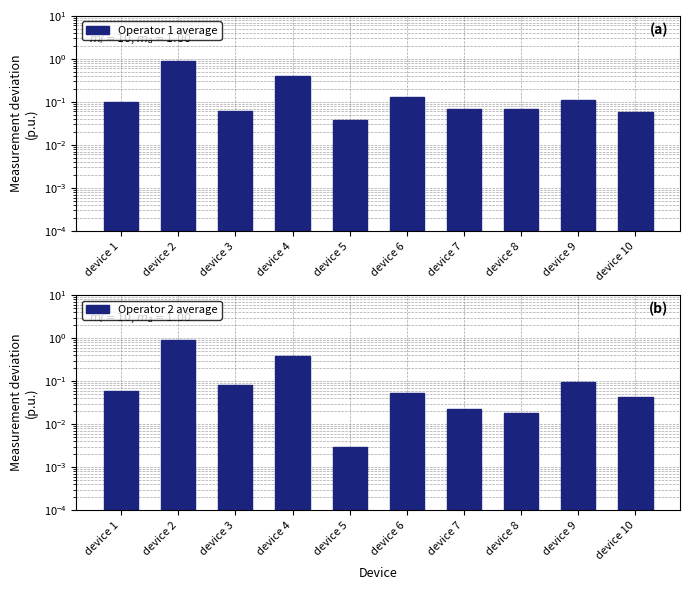

The value of Operator 2 average at device 10 is 0.1. True or false?

False